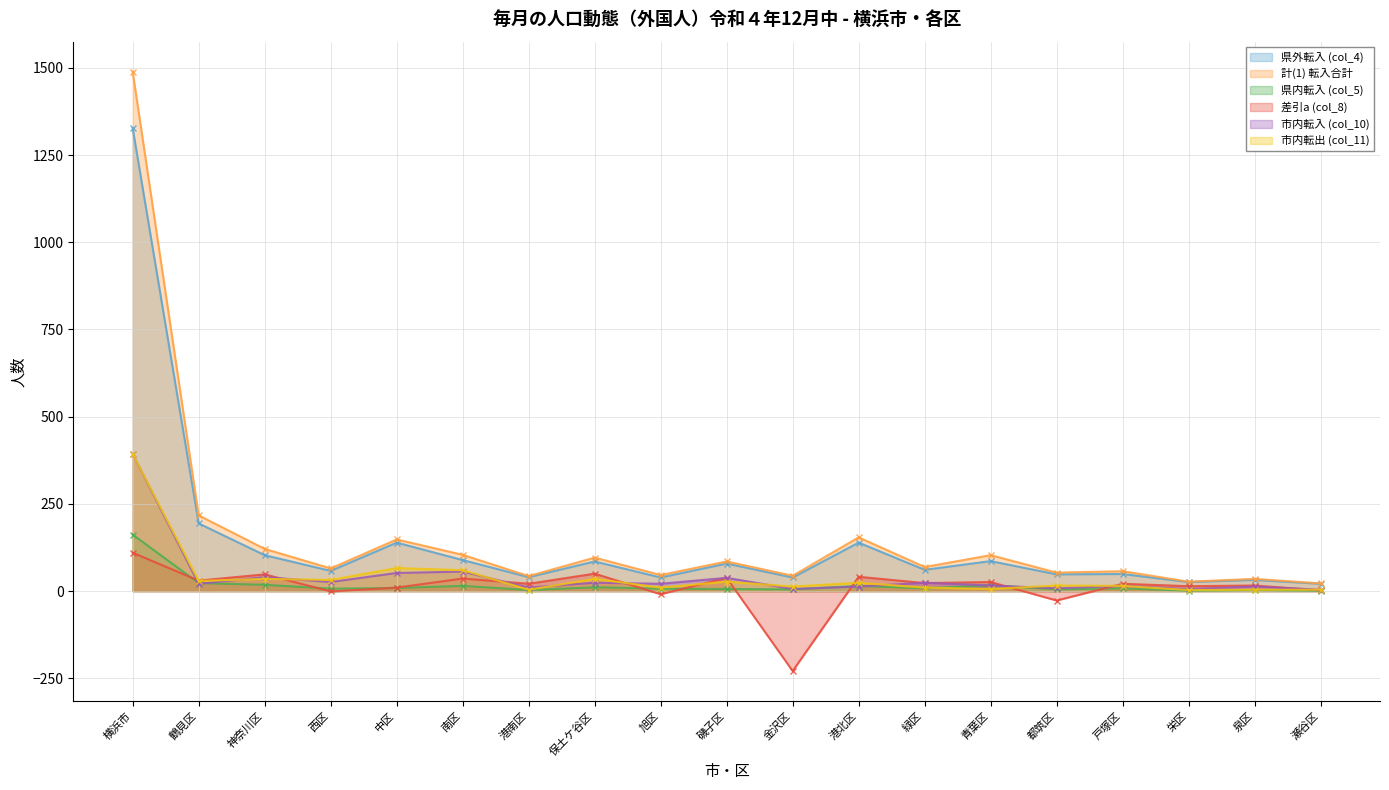

List the labels in order of 計(1) 転入合計 value, smallest first.

瀬谷区, 栄区, 泉区, 港南区, 金沢区, 旭区, 都筑区, 戸塚区, 西区, 緑区, 磯子区, 保土ケ谷区, 青葉区, 南区, 神奈川区, 中区, 港北区, 鶴見区, 横浜市